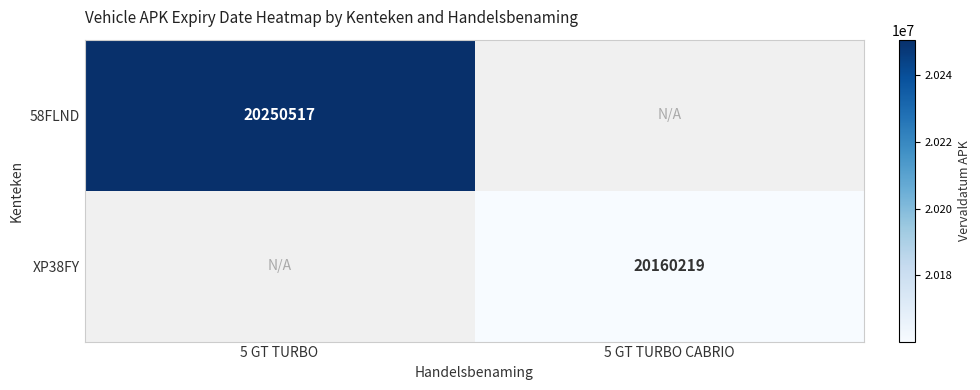

True or false: 58FLND has a value of 26342038 at 5 GT TURBO.

False